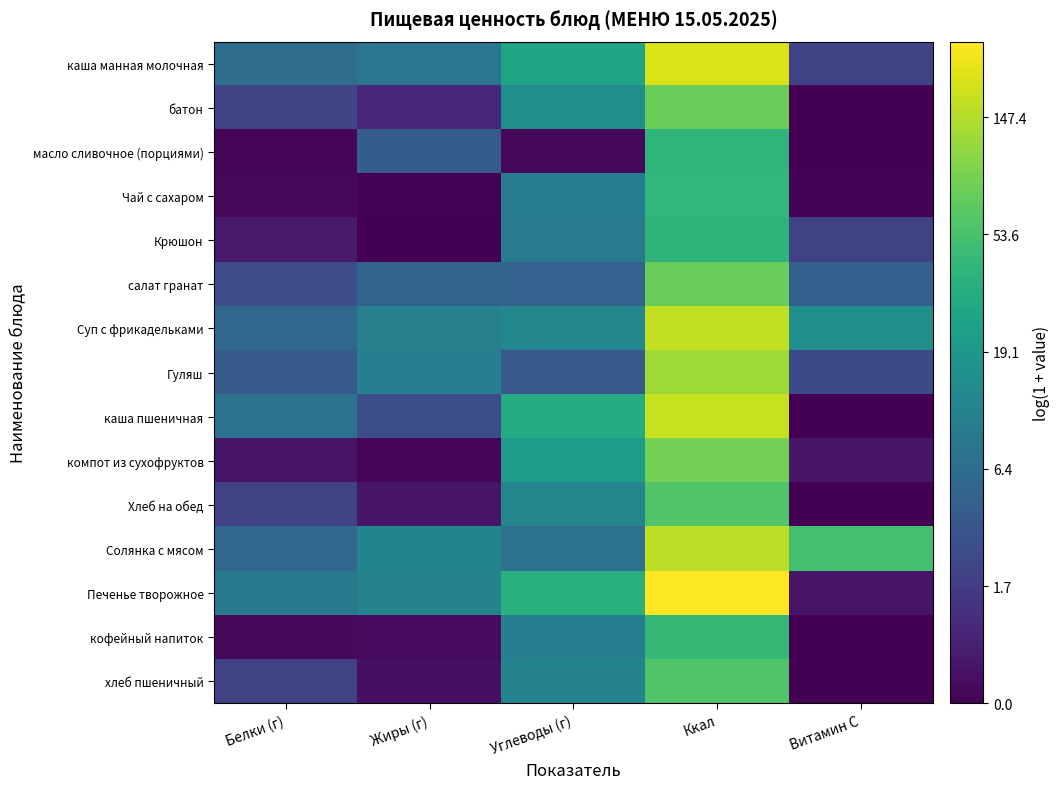

Which category has the lowest value across all series?

Витамин С